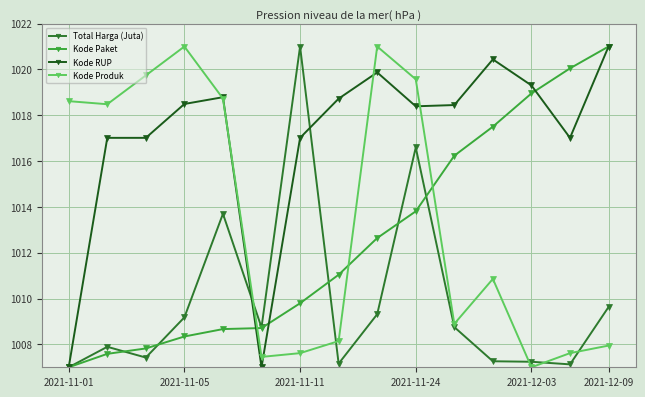

At how many categories does at least one series exceed 1013?

14